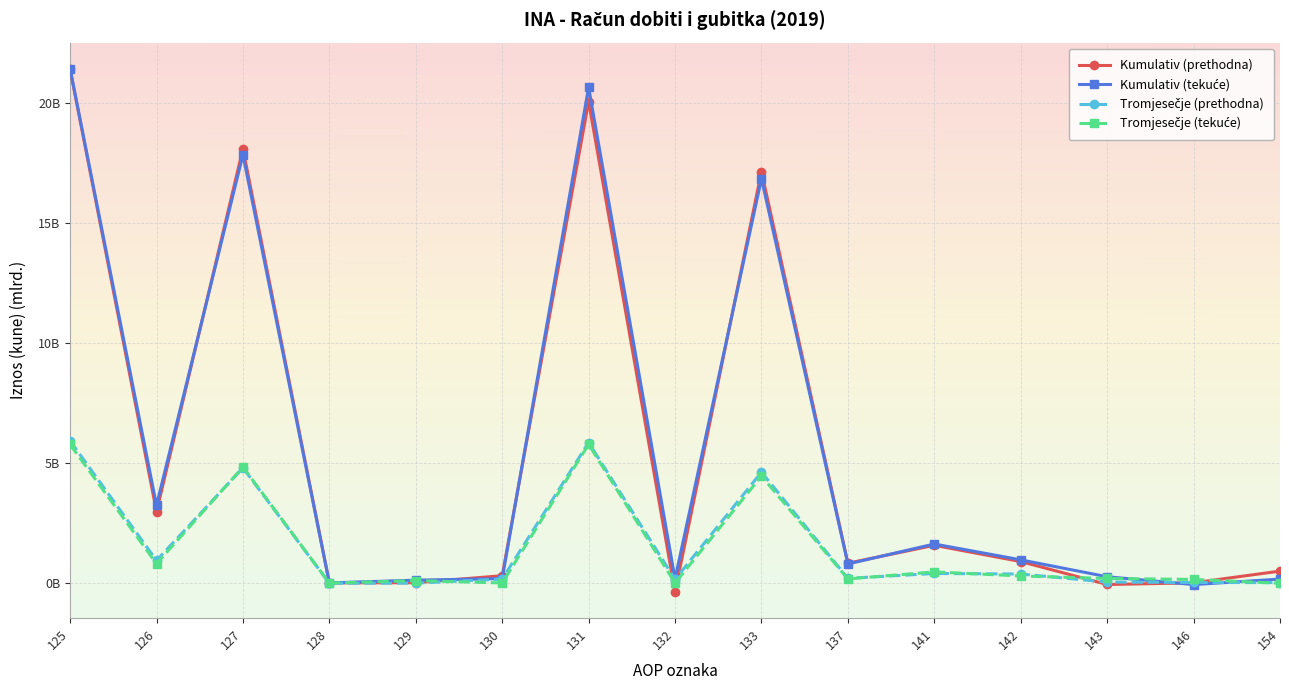

Does the chart have visible grid lines?

Yes